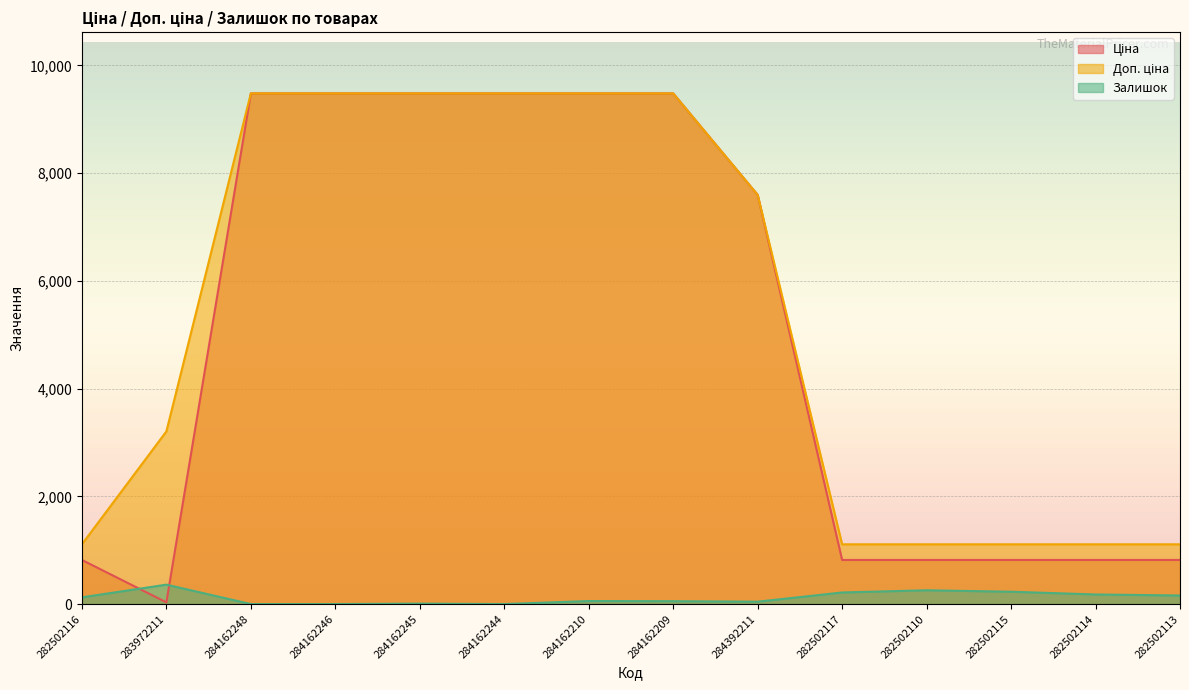

Where is Залишок nearest to the value 180?

282502114